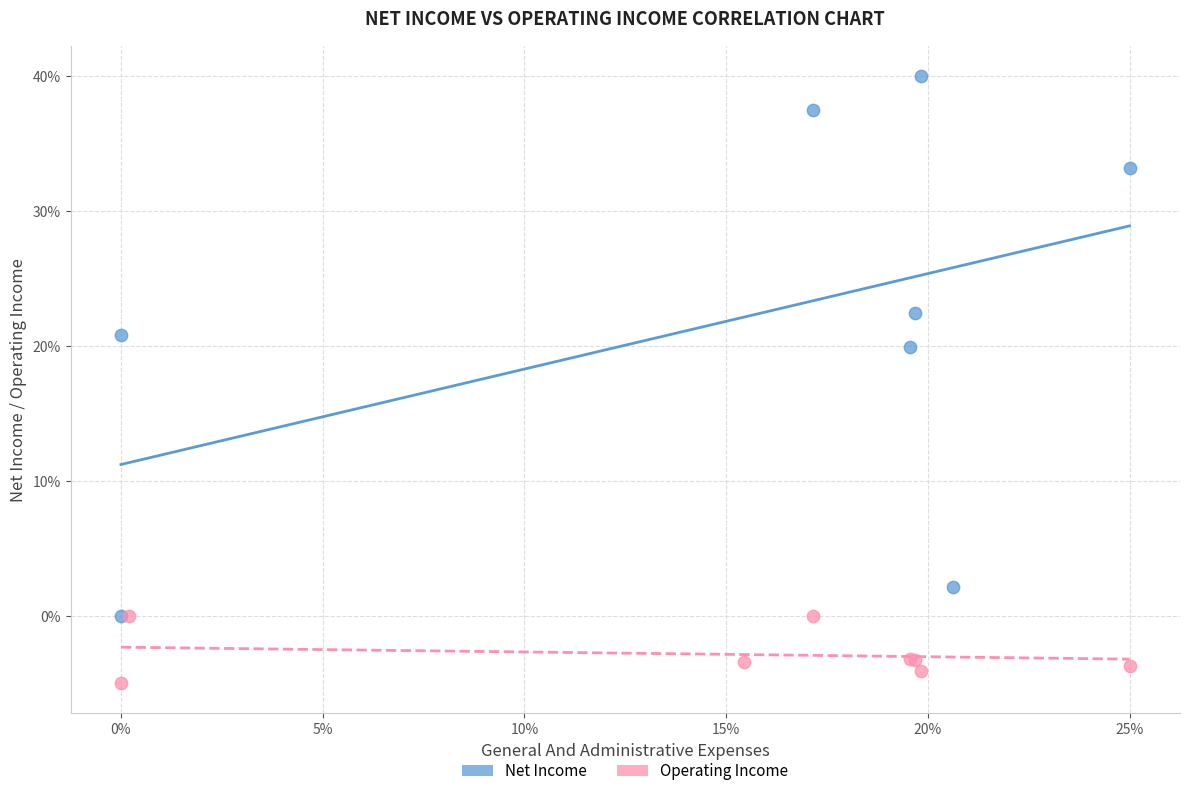

What are all the series names shown in the legend?

Net Income, Operating Income